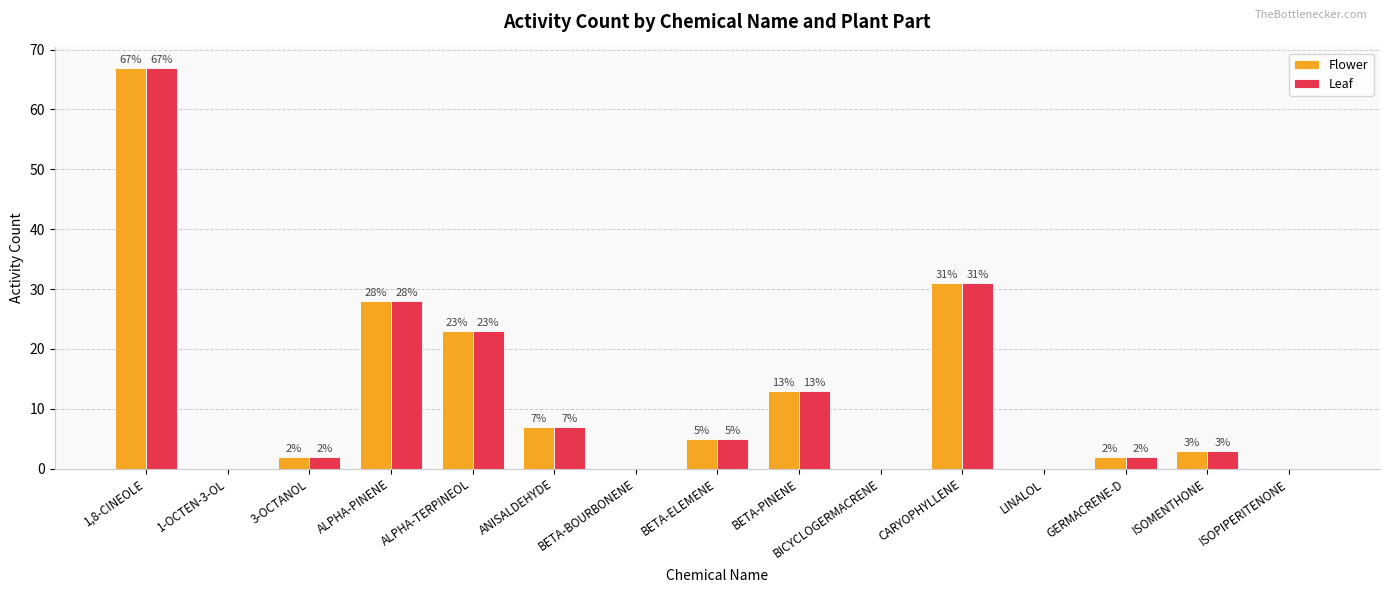

Reading left to right, what are all the values shown in this chart?

Flower: 1,8-CINEOLE=67	1-OCTEN-3-OL=0	3-OCTANOL=2	ALPHA-PINENE=28	ALPHA-TERPINEOL=23	ANISALDEHYDE=7	BETA-BOURBONENE=0	BETA-ELEMENE=5	BETA-PINENE=13	BICYCLOGERMACRENE=0	CARYOPHYLLENE=31	LINALOL=0	GERMACRENE-D=2	ISOMENTHONE=3	ISOPIPERITENONE=0
Leaf: 1,8-CINEOLE=67	1-OCTEN-3-OL=0	3-OCTANOL=2	ALPHA-PINENE=28	ALPHA-TERPINEOL=23	ANISALDEHYDE=7	BETA-BOURBONENE=0	BETA-ELEMENE=5	BETA-PINENE=13	BICYCLOGERMACRENE=0	CARYOPHYLLENE=31	LINALOL=0	GERMACRENE-D=2	ISOMENTHONE=3	ISOPIPERITENONE=0